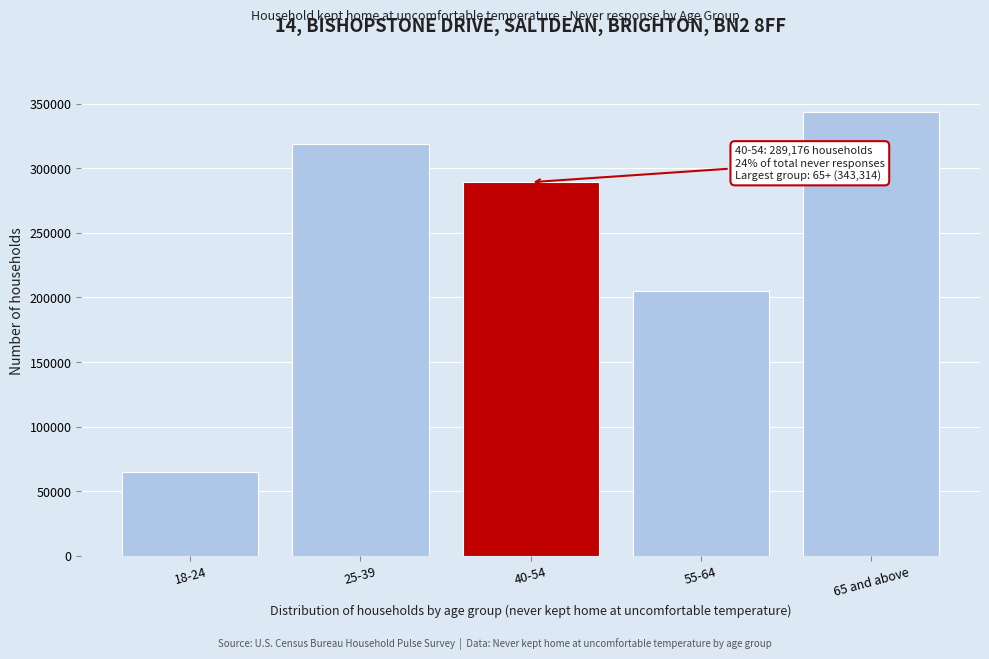

Reading left to right, list all the values displayed in this chart.

18-24=64714	25-39=318934	40-54=289176	55-64=204786	65 and above=343314